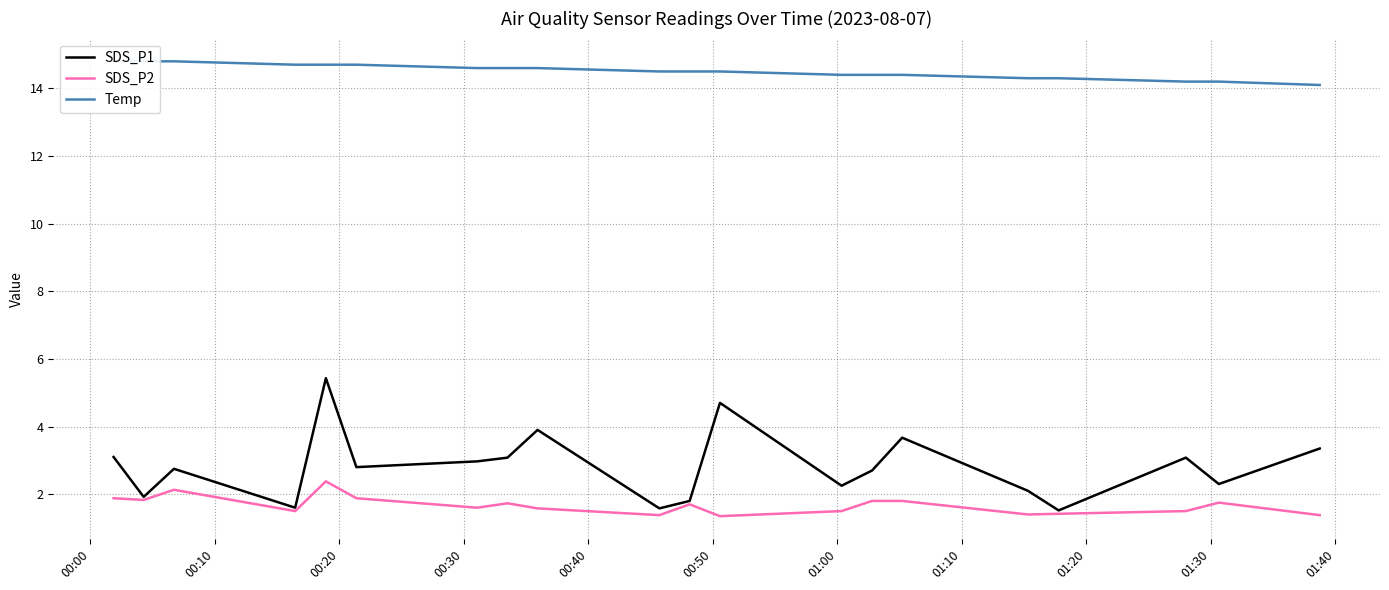

Count the number of categories in the chart.

20